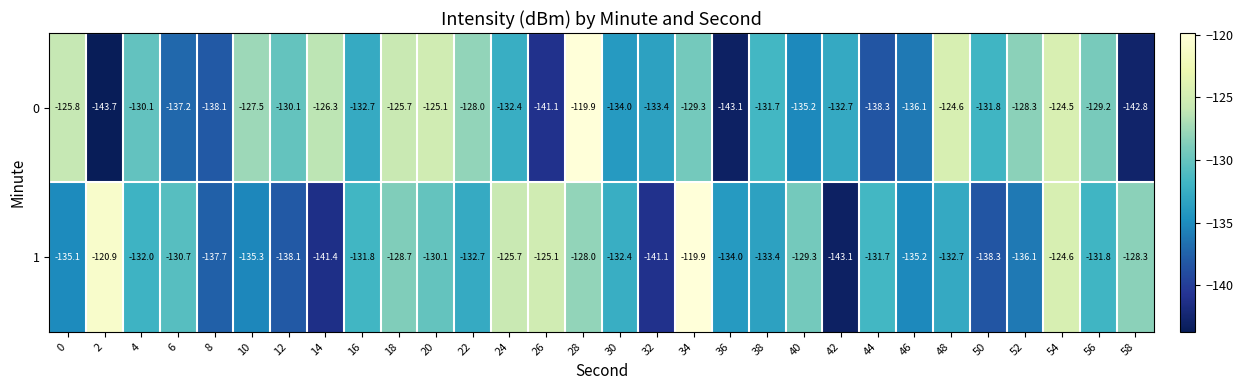

At which category is the sum across all series the highest?

28